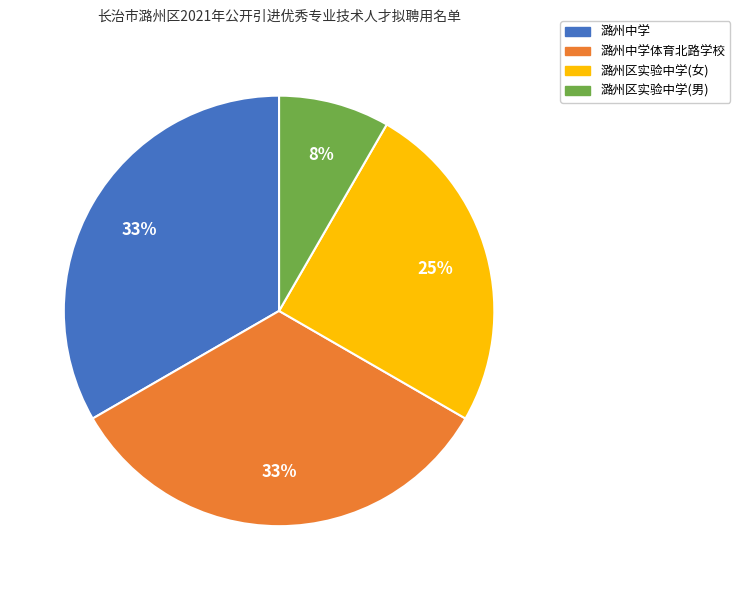

Count the number of slices in the pie.

4